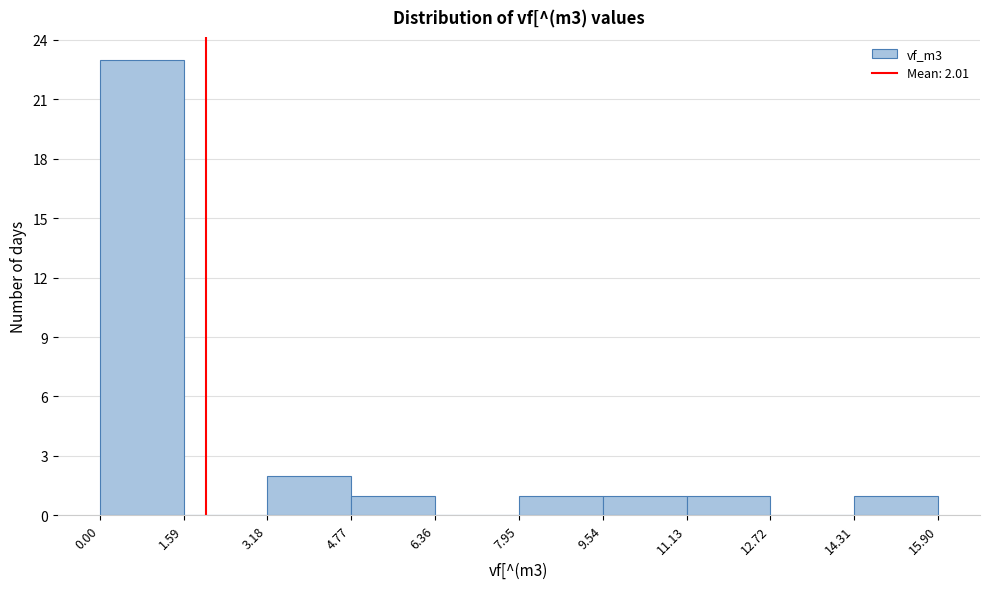

Over which range of the x-axis is the bar tallest?

0.00 to 1.59